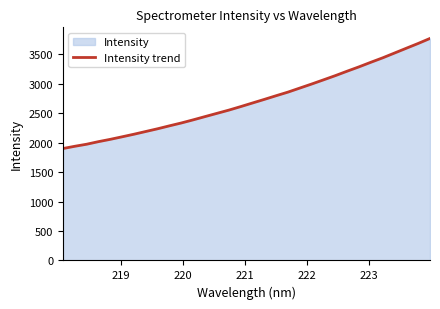

What is the greatest value displayed?

3769.7